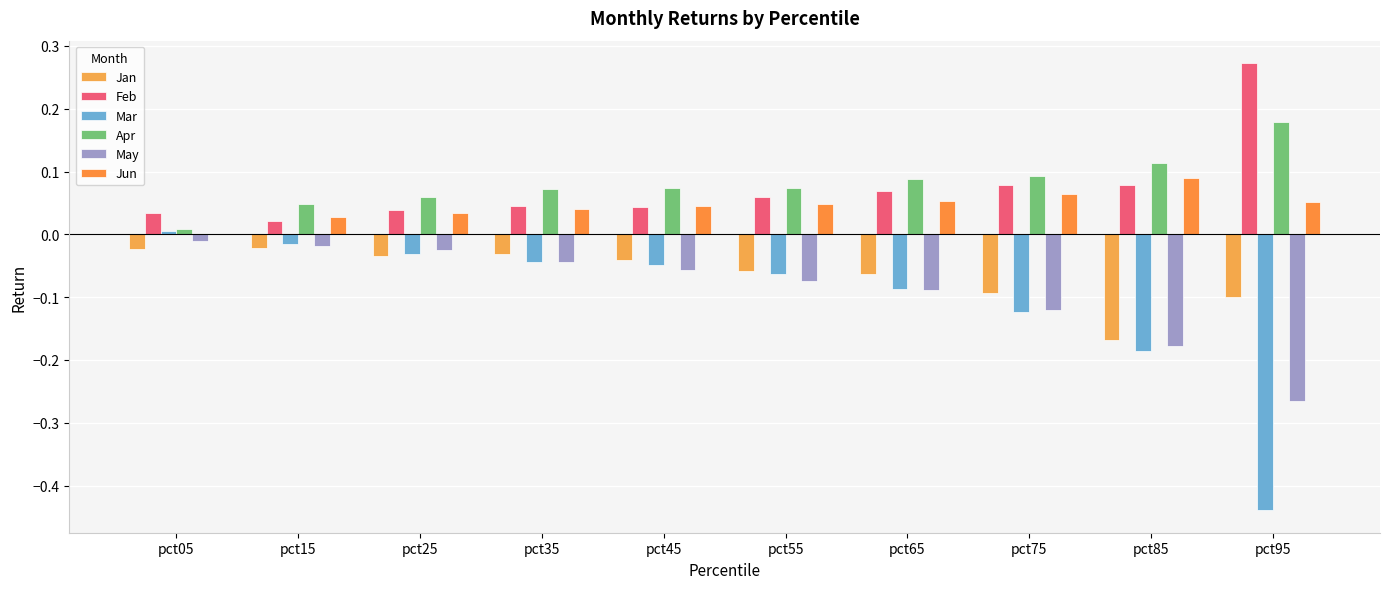

How many distinct data groups are displayed?

6